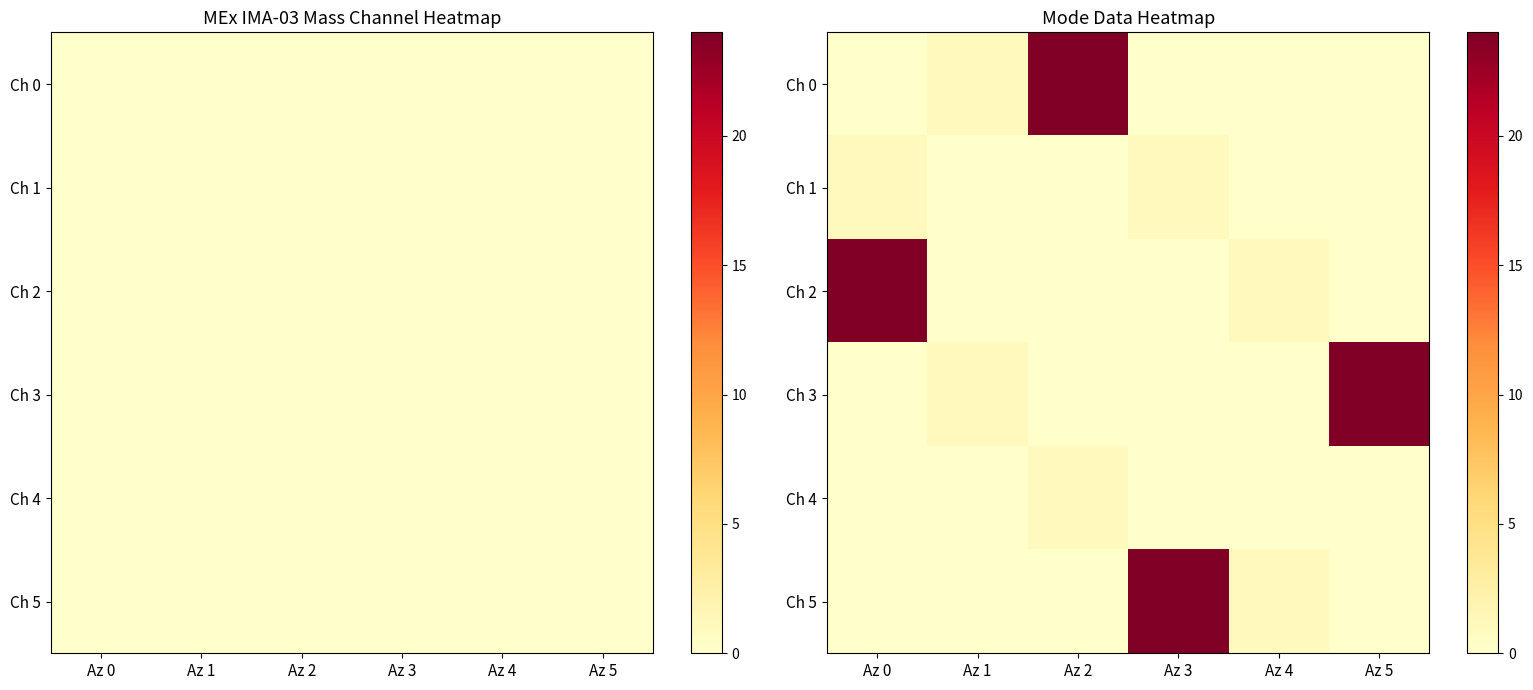

Which series has the largest range (max minus min)?

Ch 0